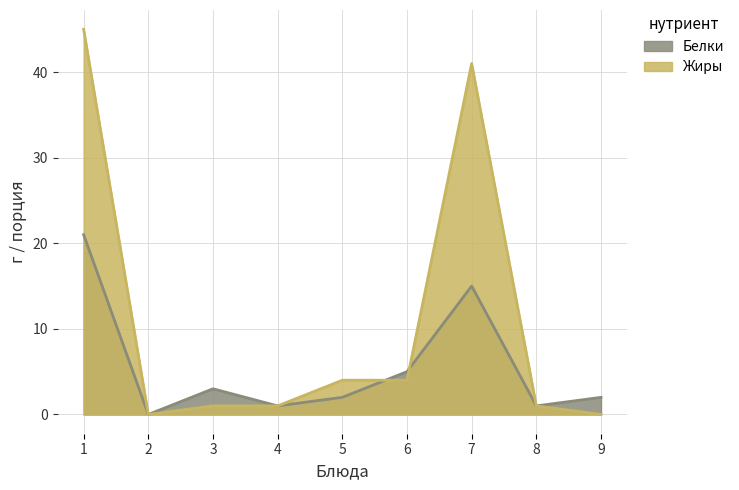

How many interior local peaks does the Белки series have?

2